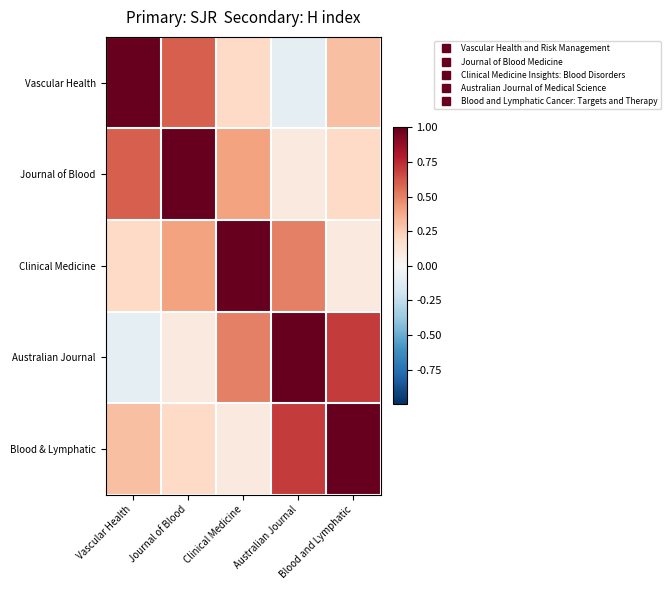

Rank the series by their maximum value, from lowest to highest.

Vascular Health, Journal of Blood, Clinical Medicine, Australian Journal, Blood & Lymphatic